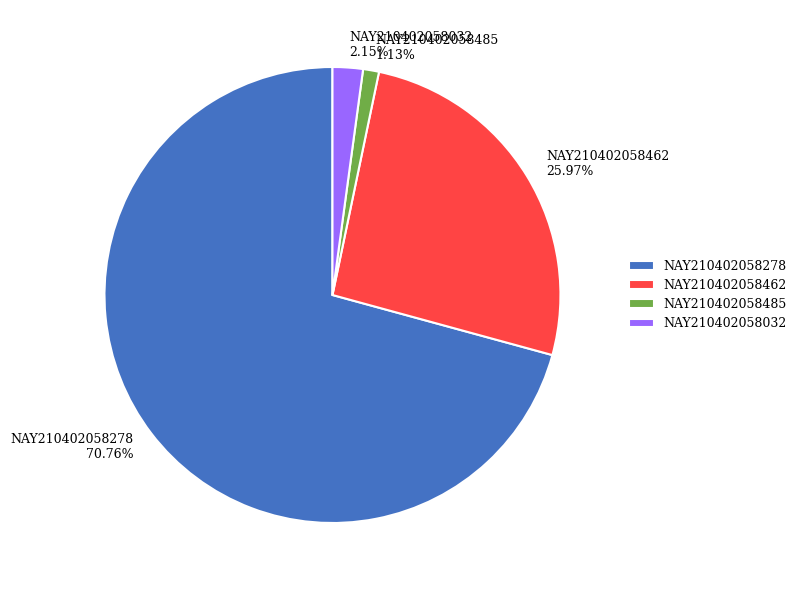

Which category has the biggest portion of the pie?

NAY210402058278